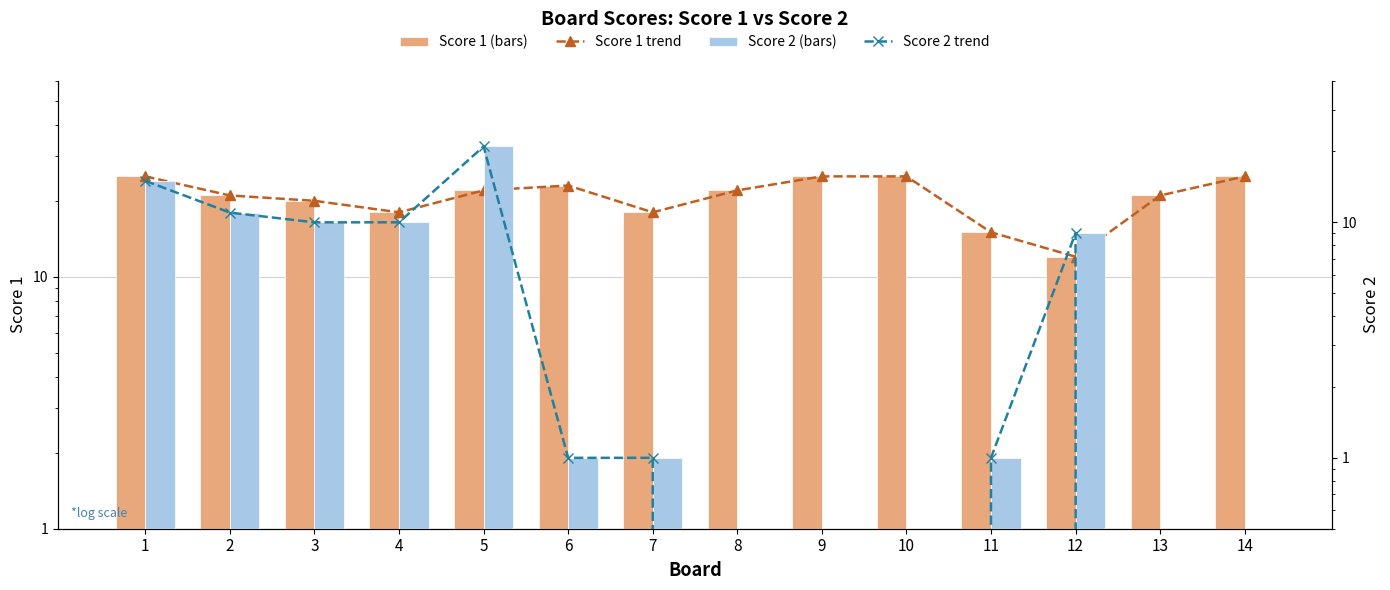

What is the difference between the Score 1 trend values at 6 and 5?

1